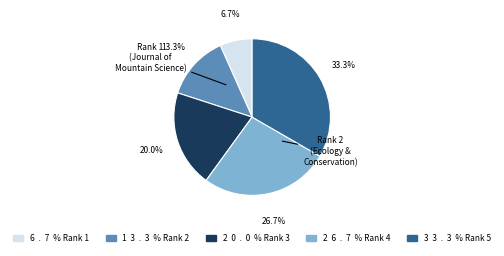

To the nearest percent, what is the difference between the largest and smallest slice percentages?

27%